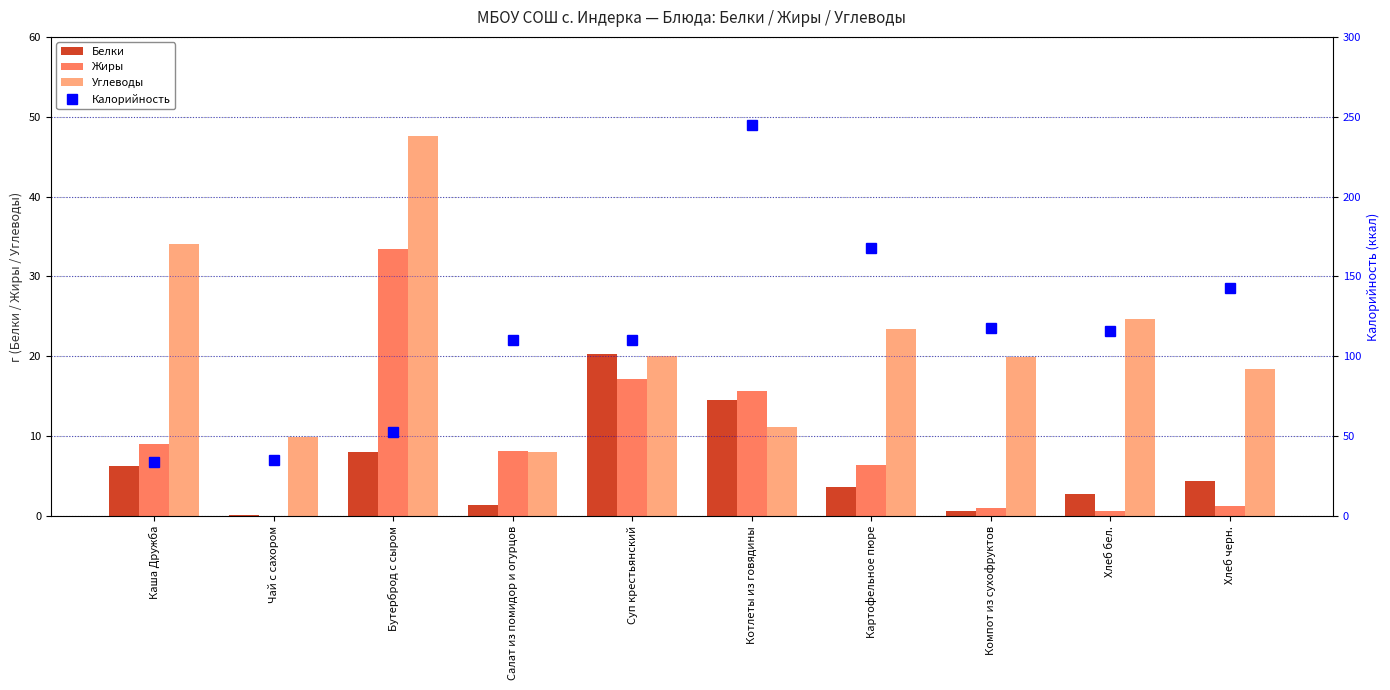

At which category is the sum across all series the highest?

Котлеты из говядины